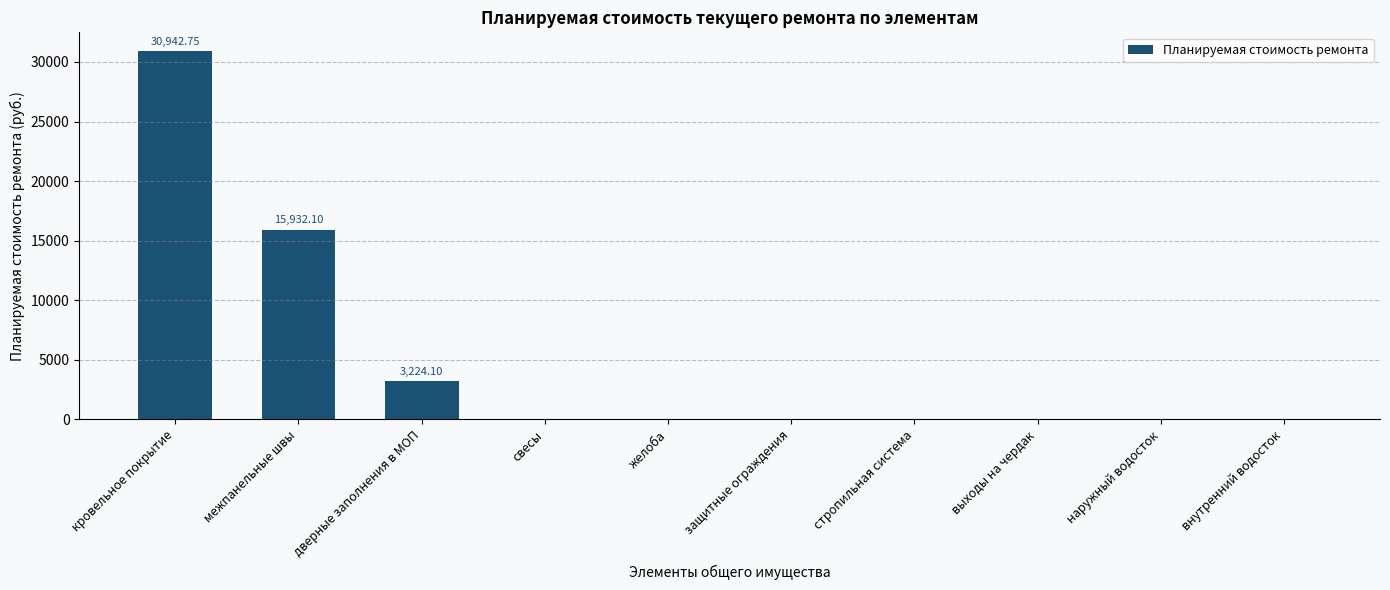

Count the number of data series in this chart.

1